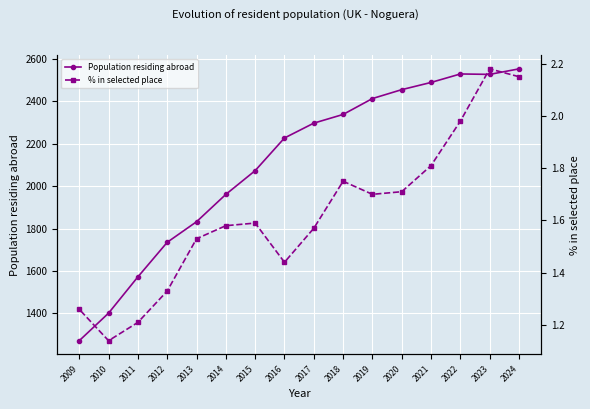

What is the total value across all series at 2021?

2490.8